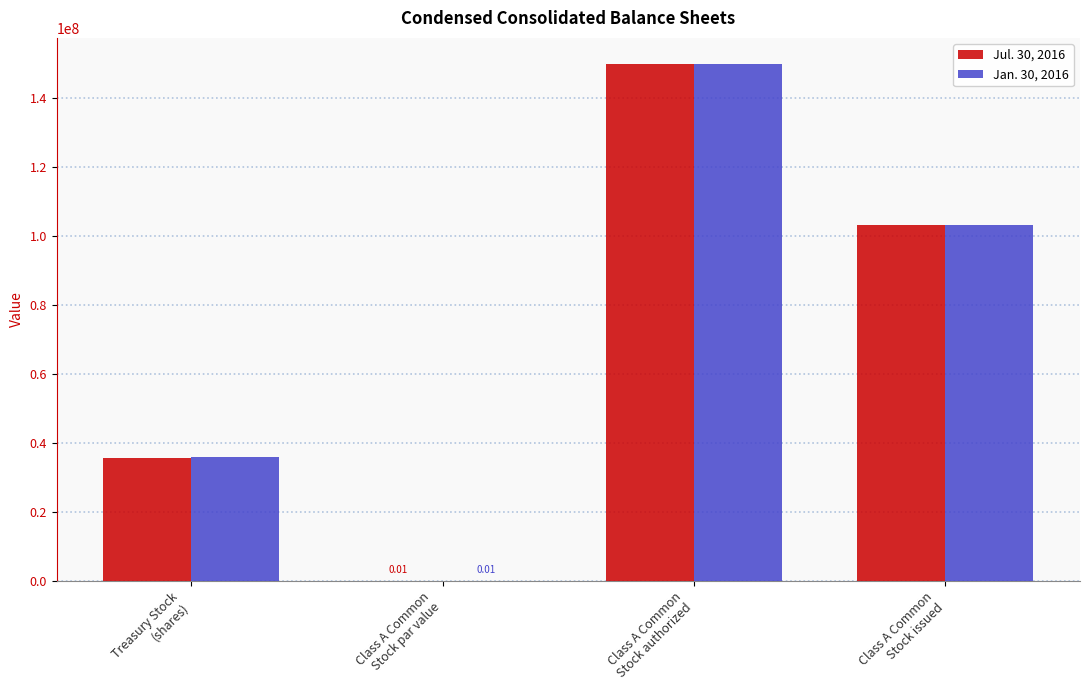

What is the sum of all Jul. 30, 2016 values?

288934000.0